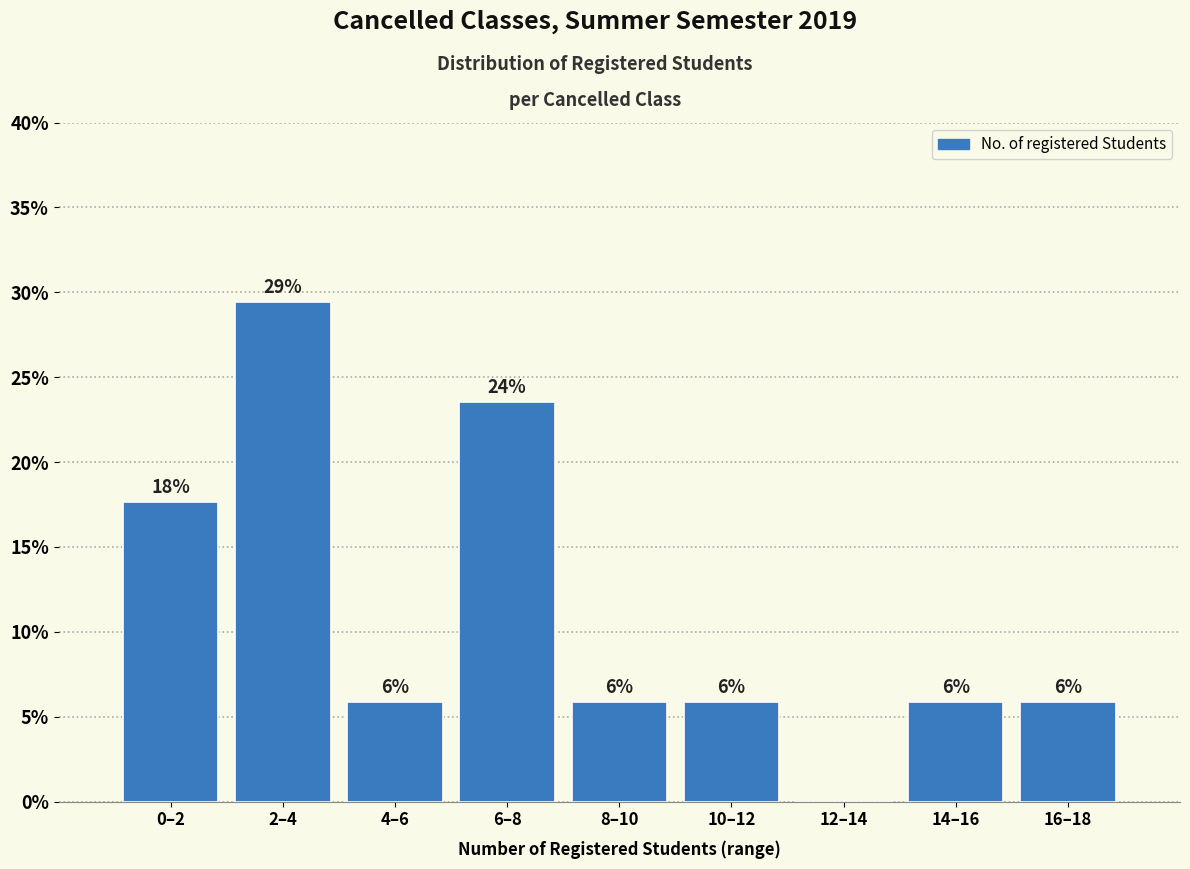

Are the bars horizontal?

No